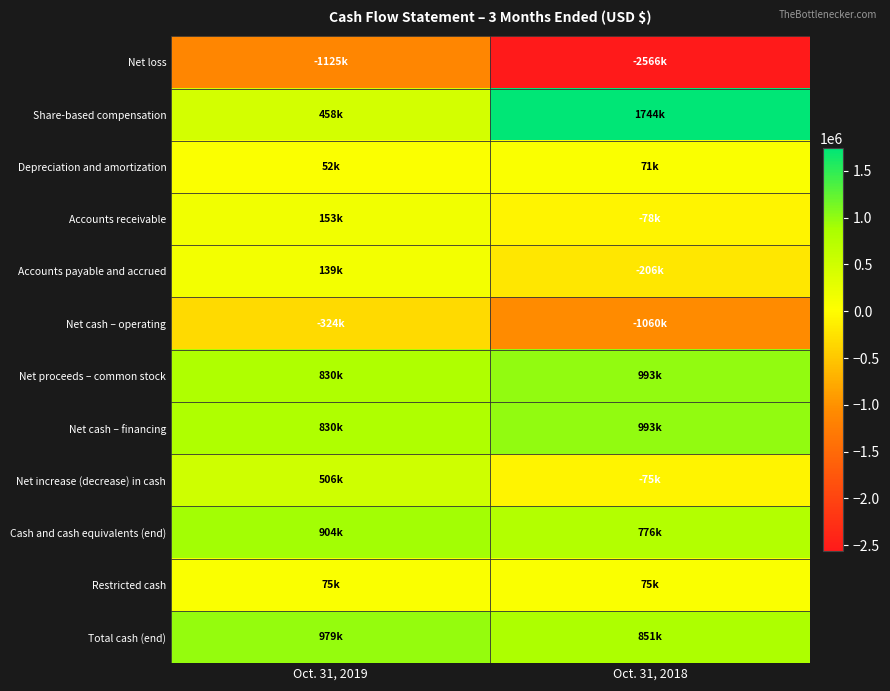

Reading left to right, extract all data points from this chart.

Net loss: Oct. 31, 2019=-1125000	Oct. 31, 2018=-2566000
Share-based compensation: Oct. 31, 2019=458000	Oct. 31, 2018=1744000
Depreciation and amortization: Oct. 31, 2019=52000	Oct. 31, 2018=71000
Accounts receivable: Oct. 31, 2019=153000	Oct. 31, 2018=-78000
Accounts payable and accrued: Oct. 31, 2019=139000	Oct. 31, 2018=-206000
Net cash – operating: Oct. 31, 2019=-324000	Oct. 31, 2018=-1060000
Net proceeds – common stock: Oct. 31, 2019=830000	Oct. 31, 2018=993000
Net cash – financing: Oct. 31, 2019=830000	Oct. 31, 2018=993000
Net increase (decrease) in cash: Oct. 31, 2019=506000	Oct. 31, 2018=-75000
Cash and cash equivalents (end): Oct. 31, 2019=904000	Oct. 31, 2018=776000
Restricted cash: Oct. 31, 2019=75000	Oct. 31, 2018=75000
Total cash (end): Oct. 31, 2019=979000	Oct. 31, 2018=851000